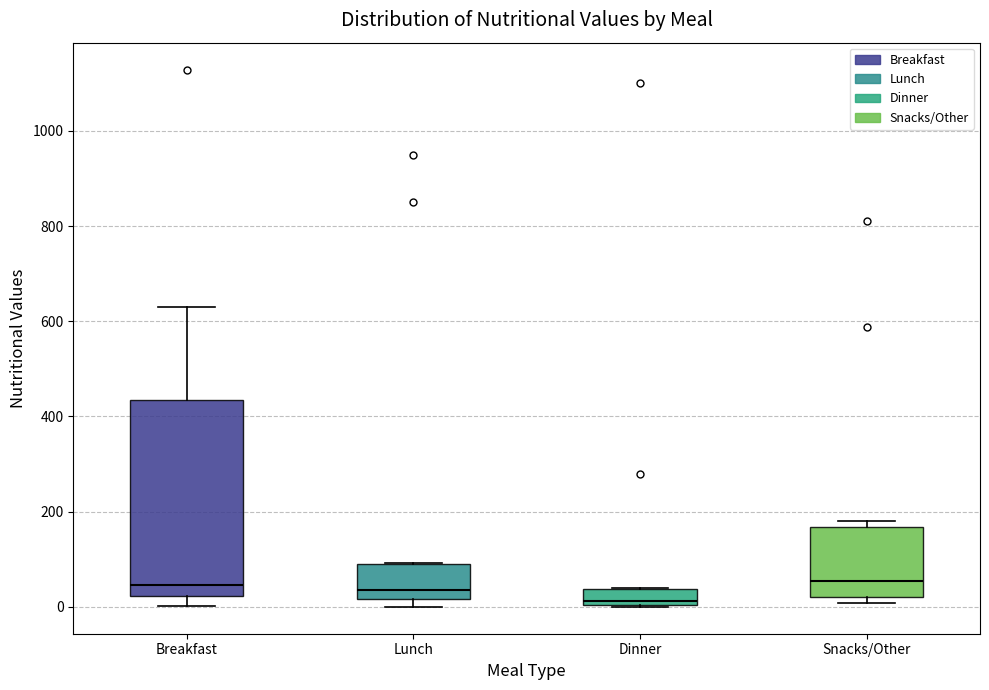

Which box has the lowest median line?

Dinner